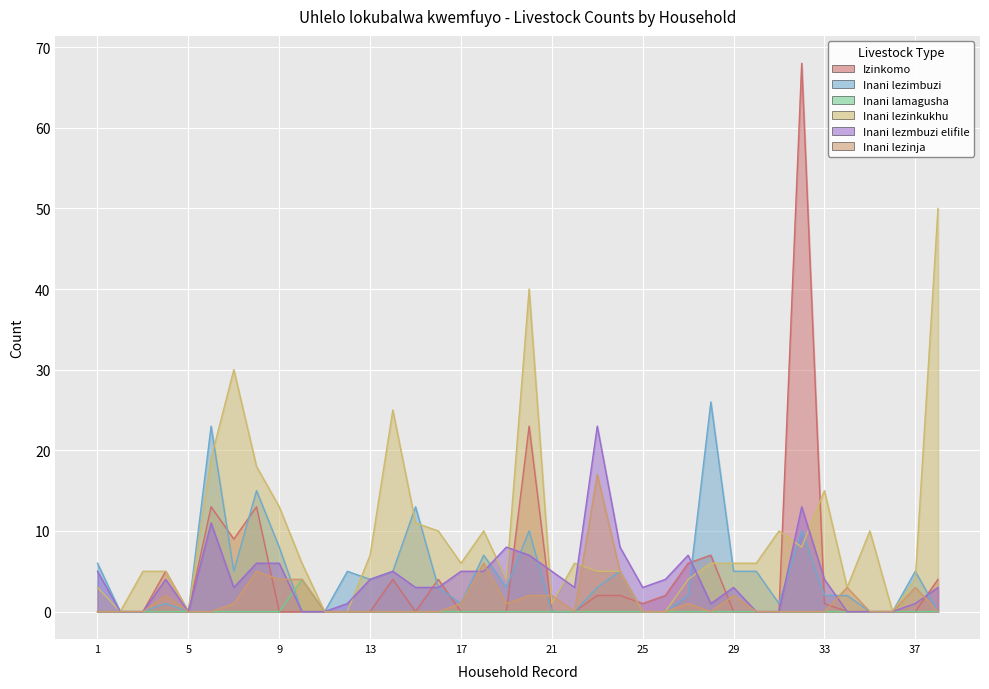

How many interior local peaks does the Inani lezinkukhu series have?

8